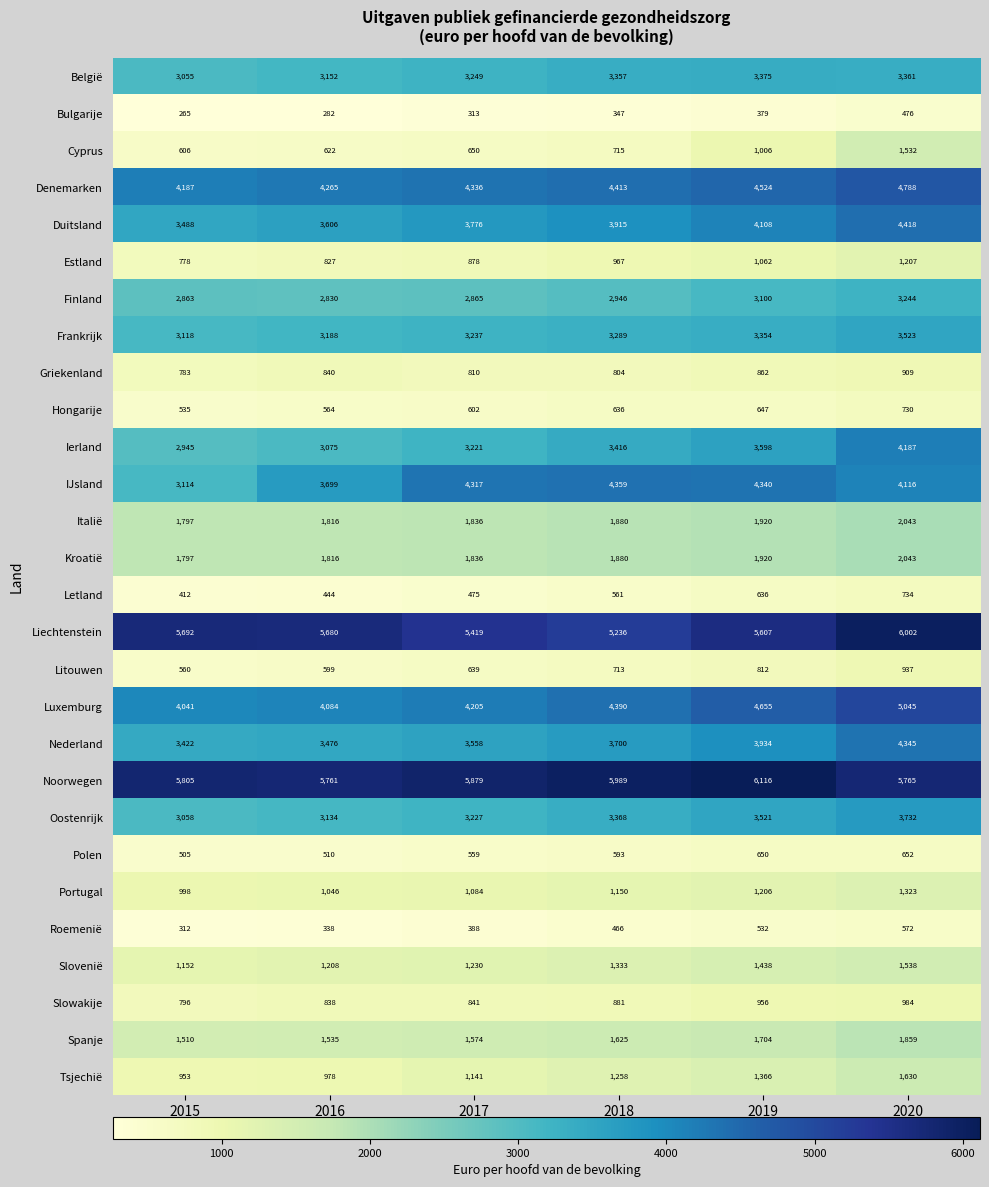

What is the difference between the Italië values at 2020 and 2015?

246